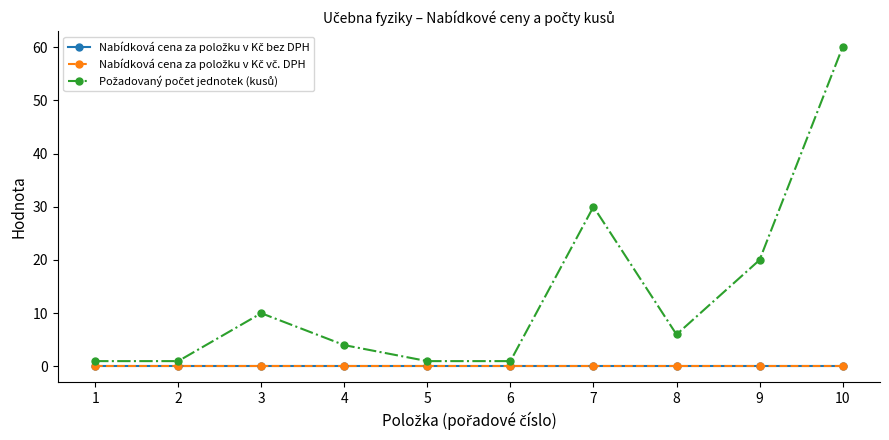

True or false: Nabídková cena za položku v Kč vč. DPH and Požadovaný počet jednotek (kusů) cross at least once.

False